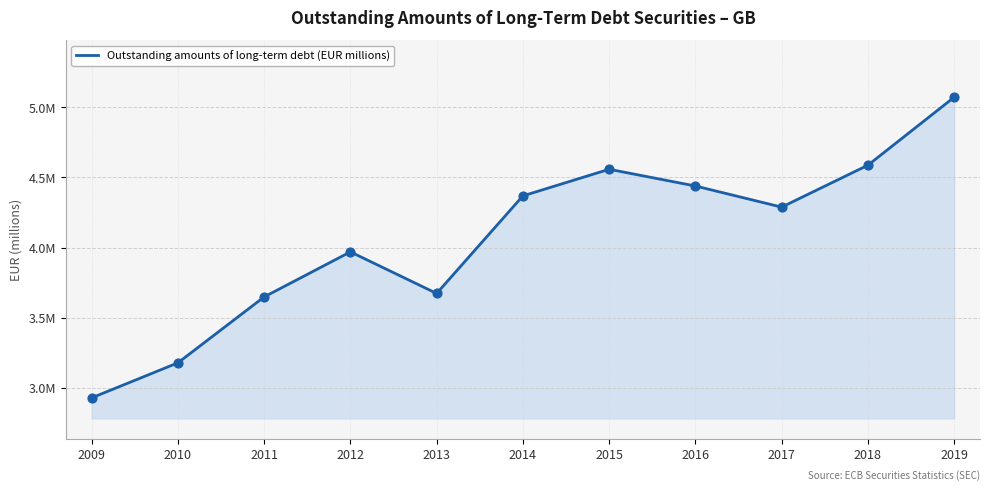

Does the chart have visible grid lines?

Yes